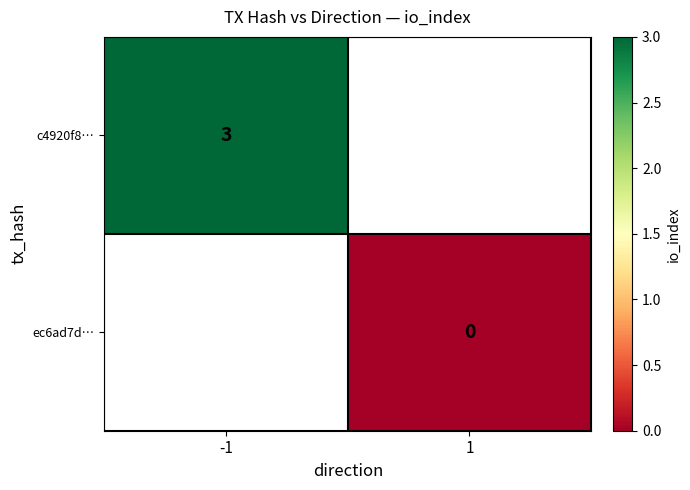

Is the value of c4920f8… at -1 greater than the value of ec6ad7d… at 1?

Yes